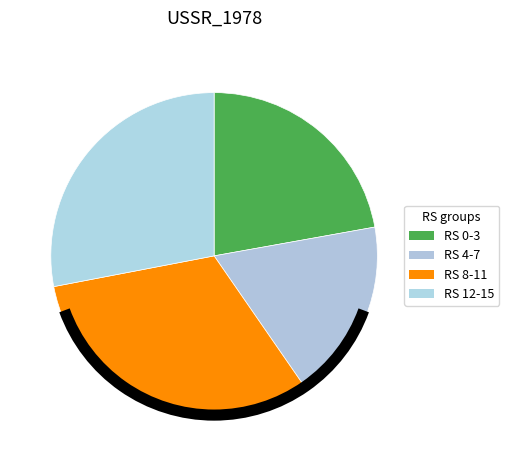

How many slices are in this pie chart?

4